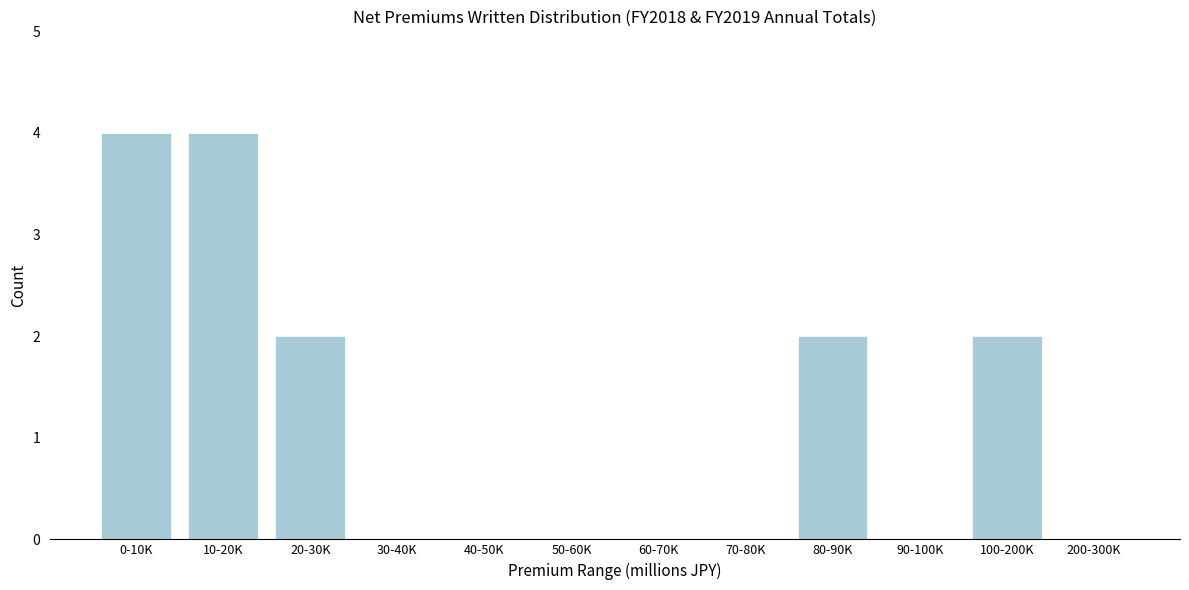

Reading left to right, what are all the values shown in this chart?

0-10K=4	10-20K=4	20-30K=2	30-40K=0	40-50K=0	50-60K=0	60-70K=0	70-80K=0	80-90K=2	90-100K=0	100-200K=2	200-300K=0